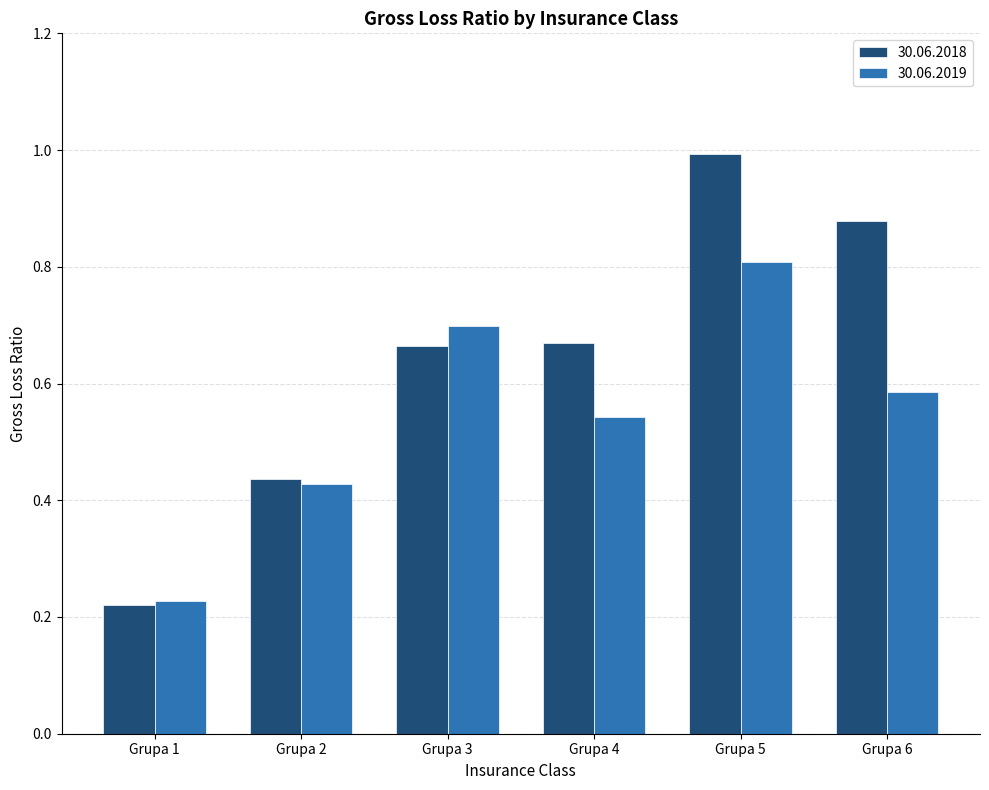

Which category has the highest value in the 30.06.2019 series?

Grupa 5